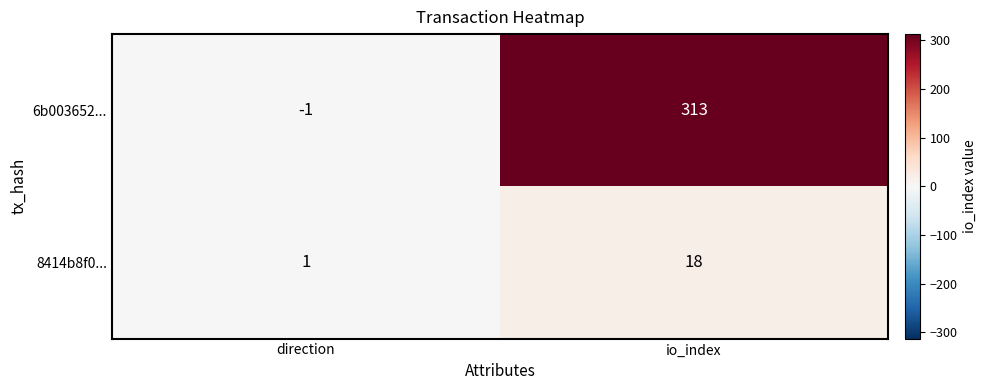

Reading left to right, what are all the values shown in this chart?

6b003652...: -1	313
8414b8f0...: 1	18